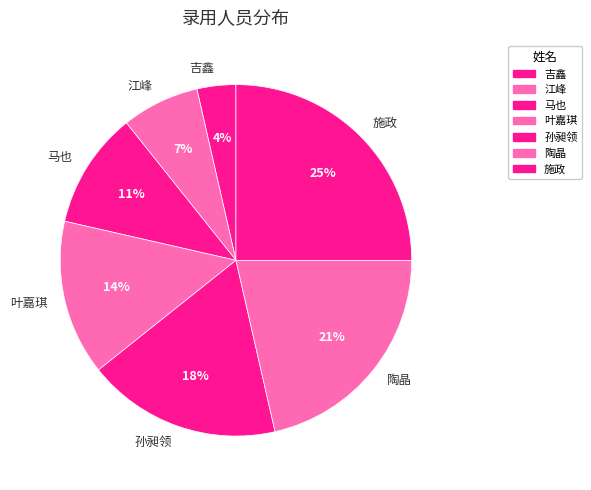

Is the sum of 陶晶 and 孙昶领 greater than half?

No